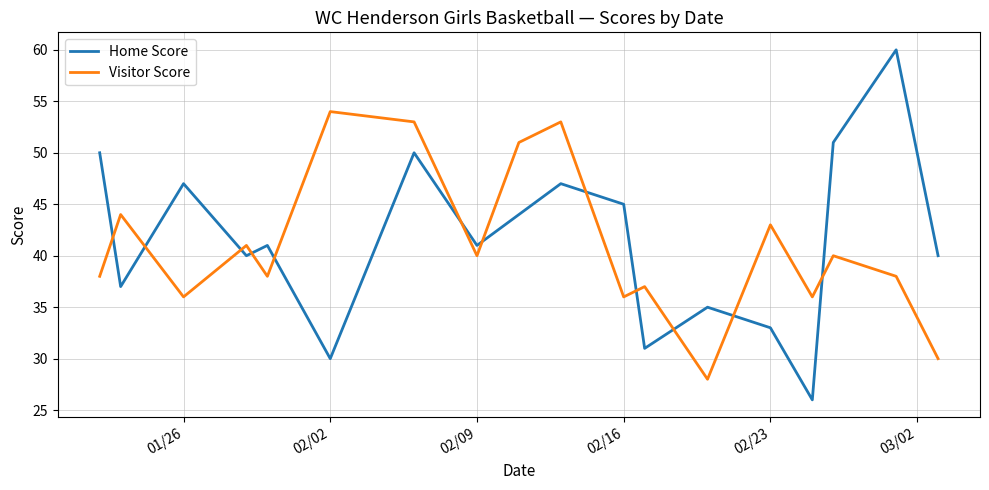

What is the difference between the maximum and minimum values in the Home Score series?

34